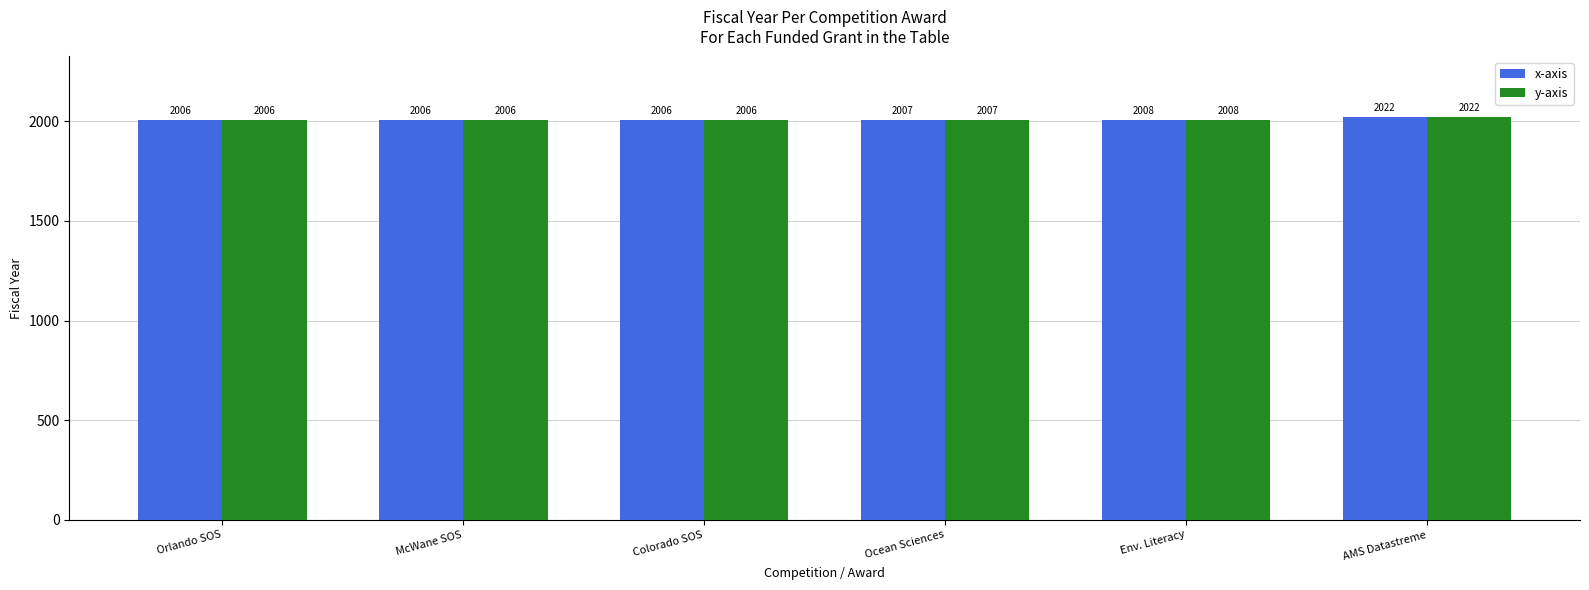

How many distinct data groups are displayed?

2